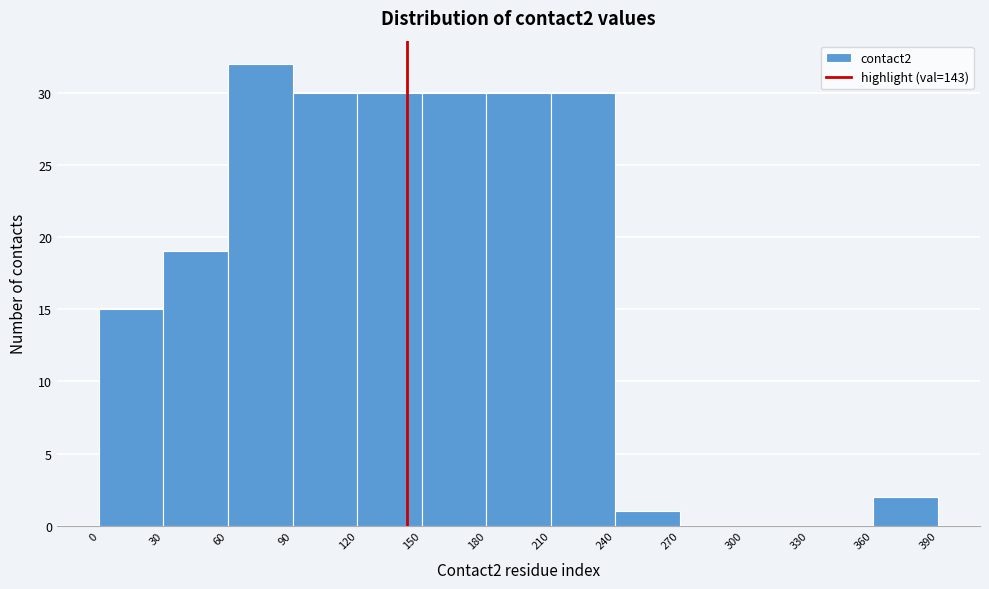

How tall is the bar that spans 90 to 120 on the x-axis? The values are not printed on the chart, so give them approximately, as read against the axis.

30